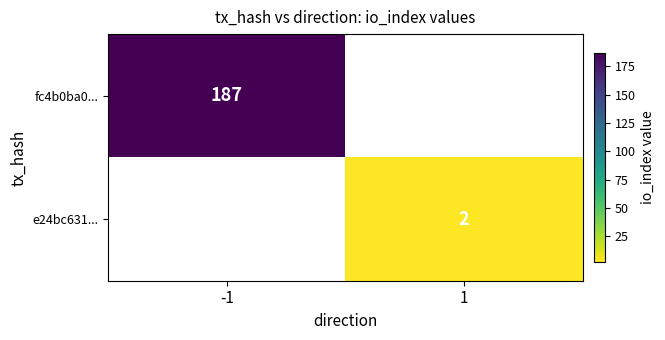

True or false: e24bc631... has a value of 1 at 1.

False